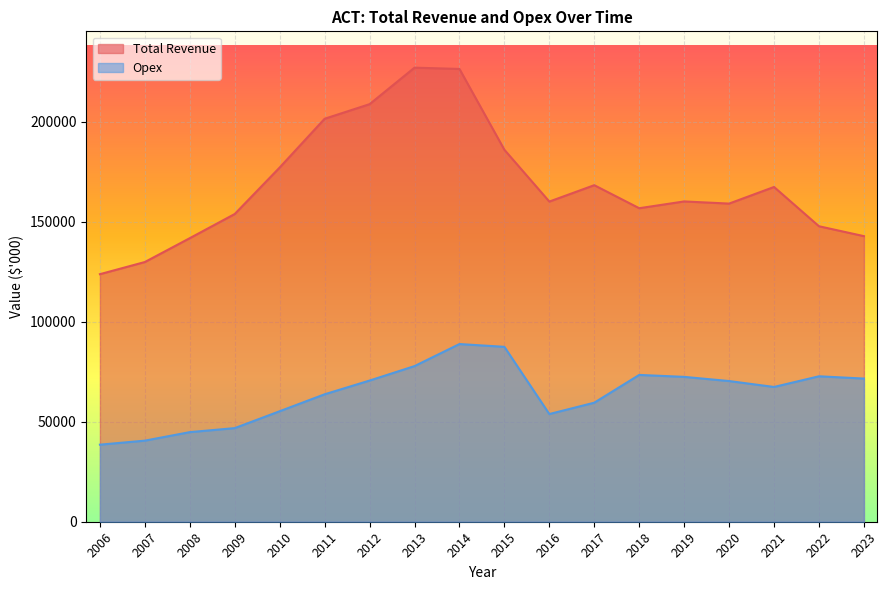

What is the average value of the Total Revenue series?

168844.5